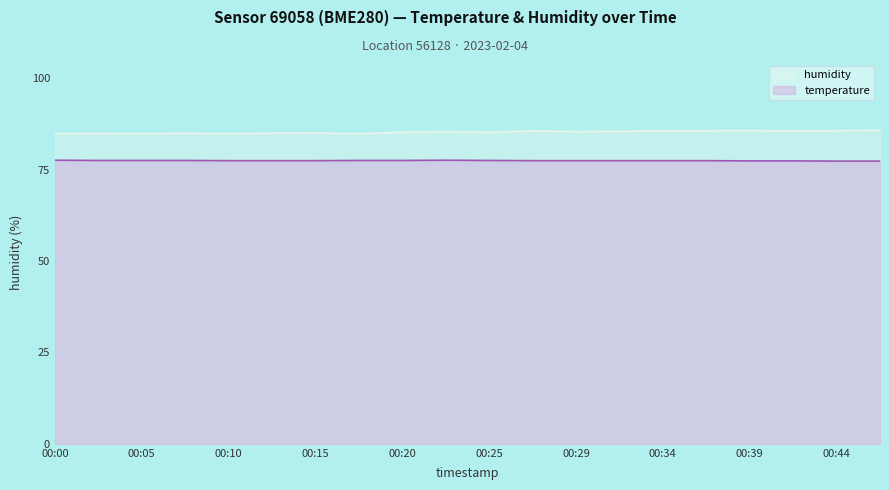

What is the lowest value of the temperature series?

77.3